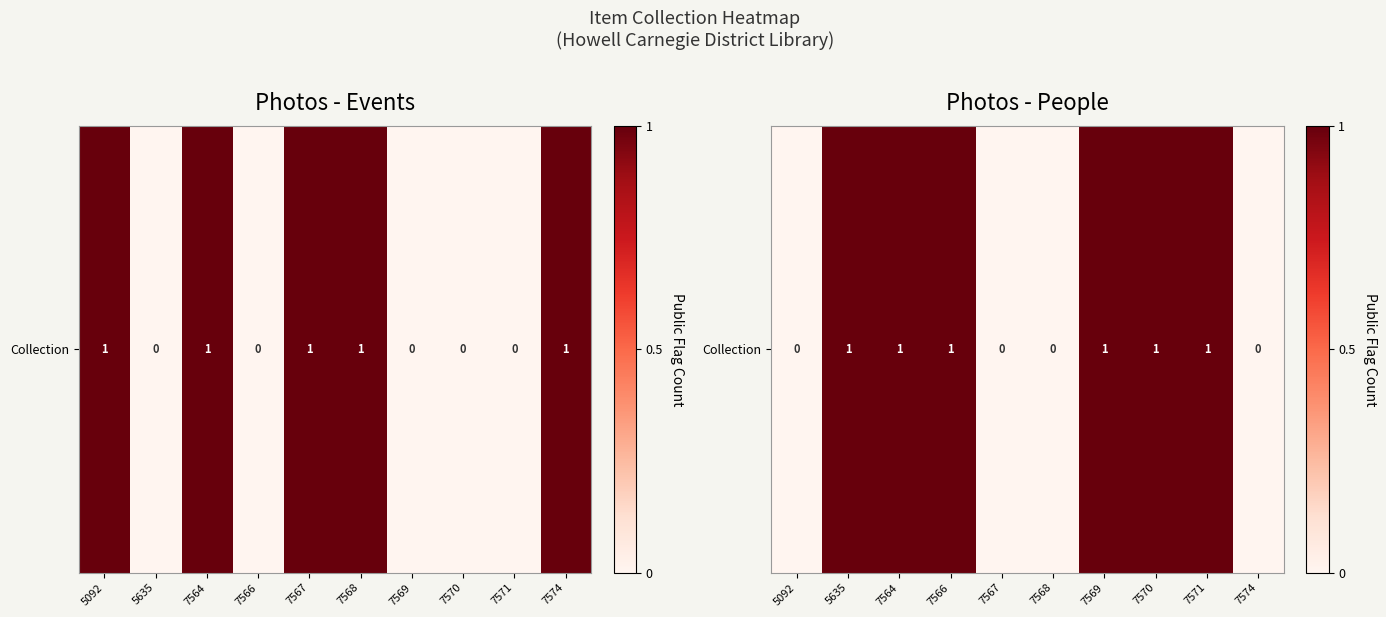

Which category has the highest value across all series?

5635